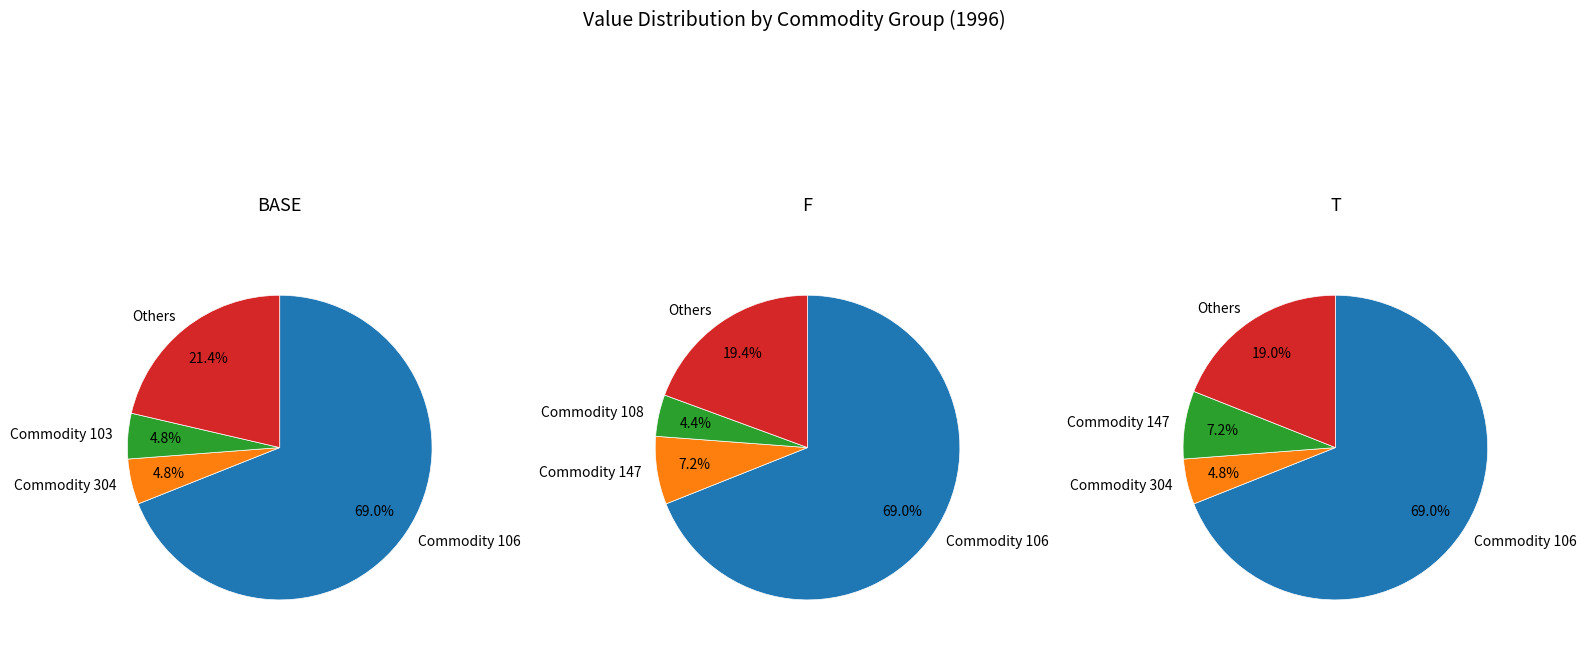

Combined, do 213 and 103 account for over 50%?

No